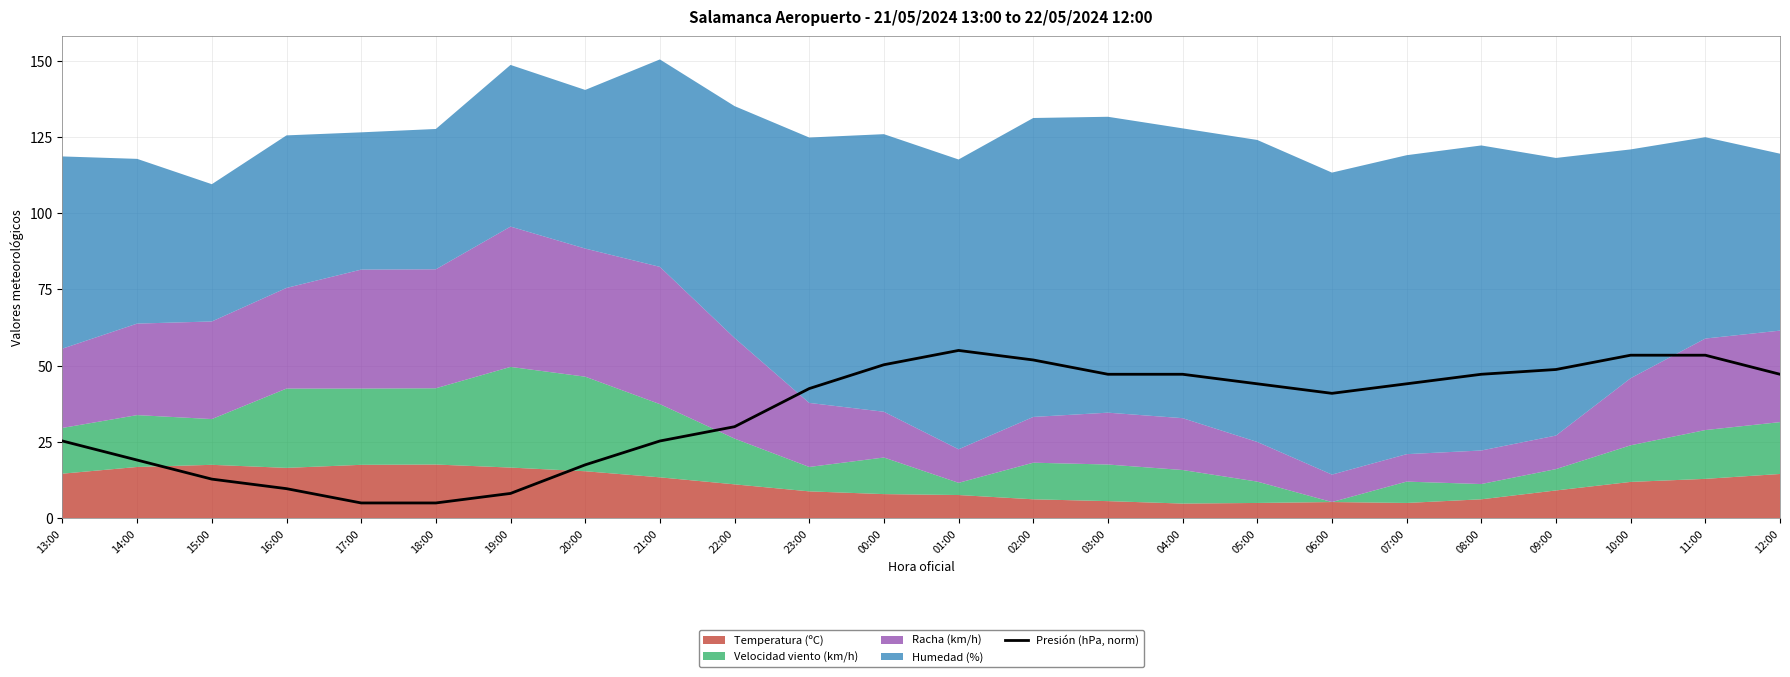

What is the lowest value of the Presión (hPa, norm) series?

5.0